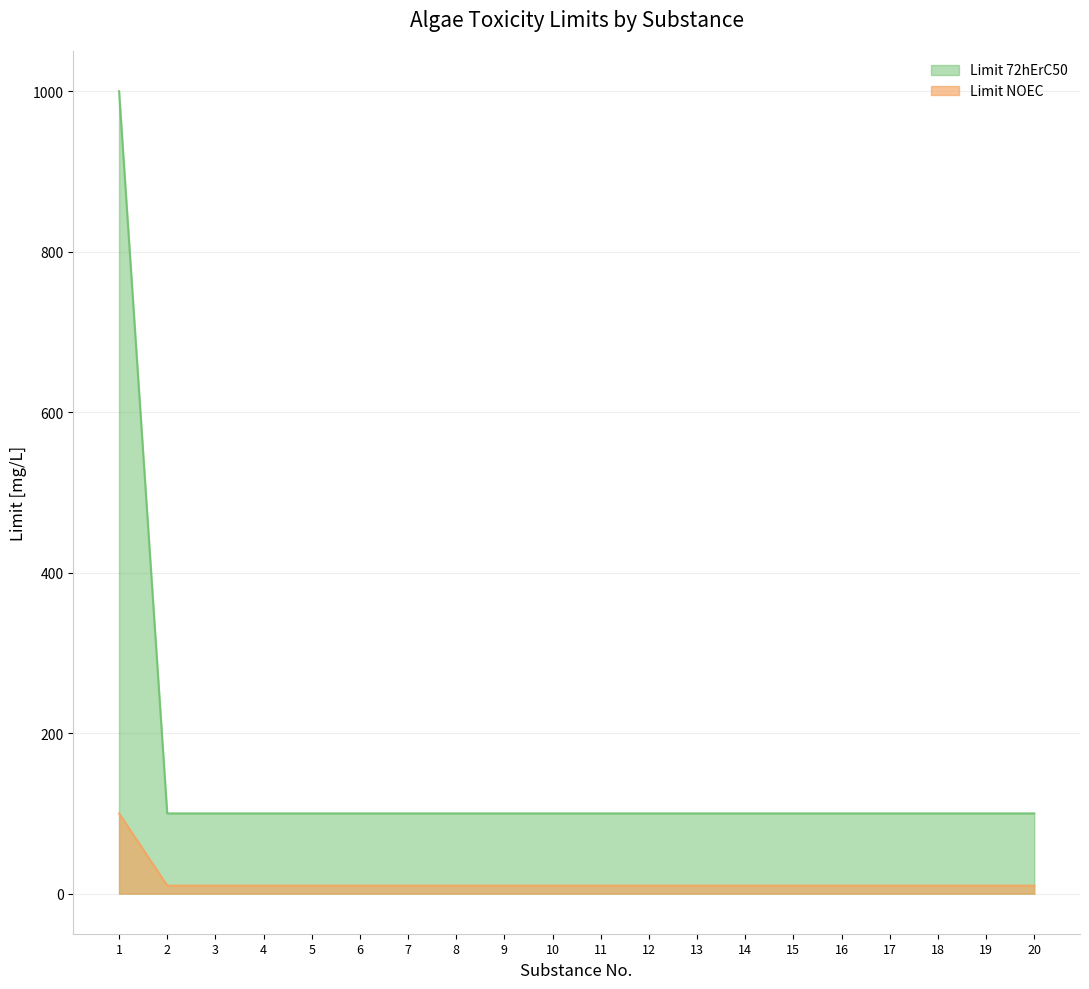

Rank the series by their average value, from lowest to highest.

Limit NOEC, Limit 72hErC50